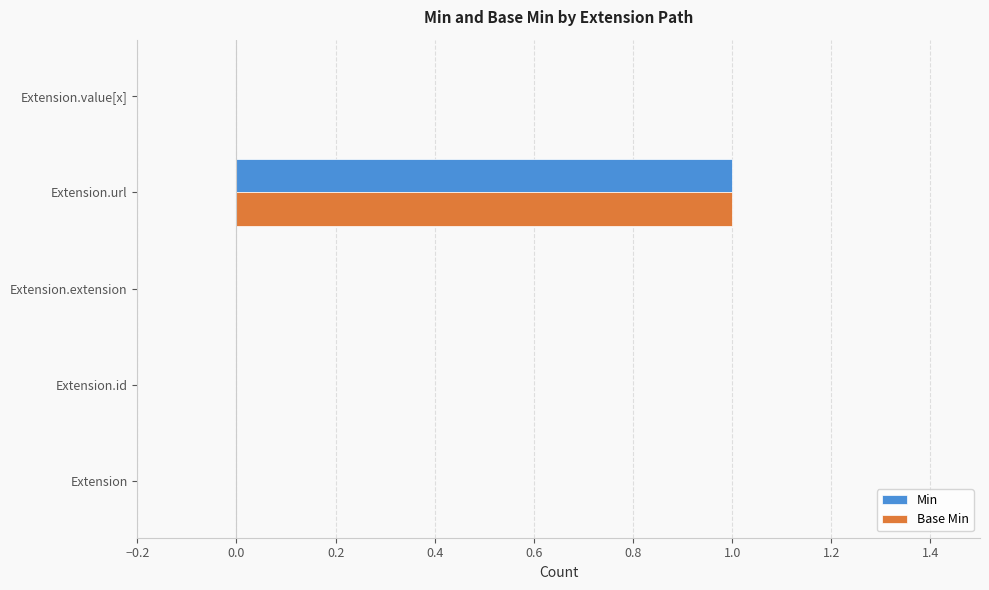

The Min series shows 0 at Extension.id. True or false?

True